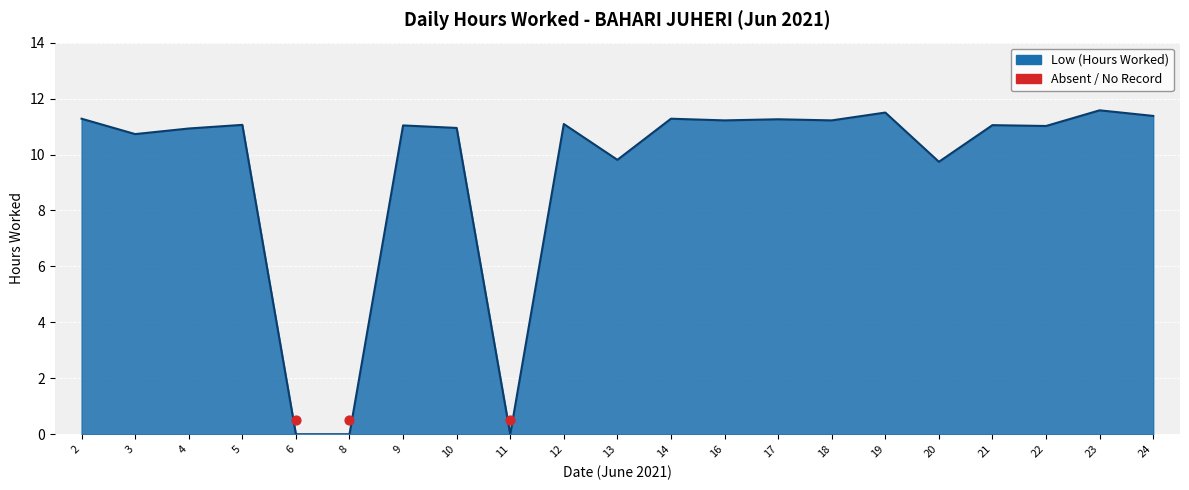

Between 4 and 2, which is larger?

2